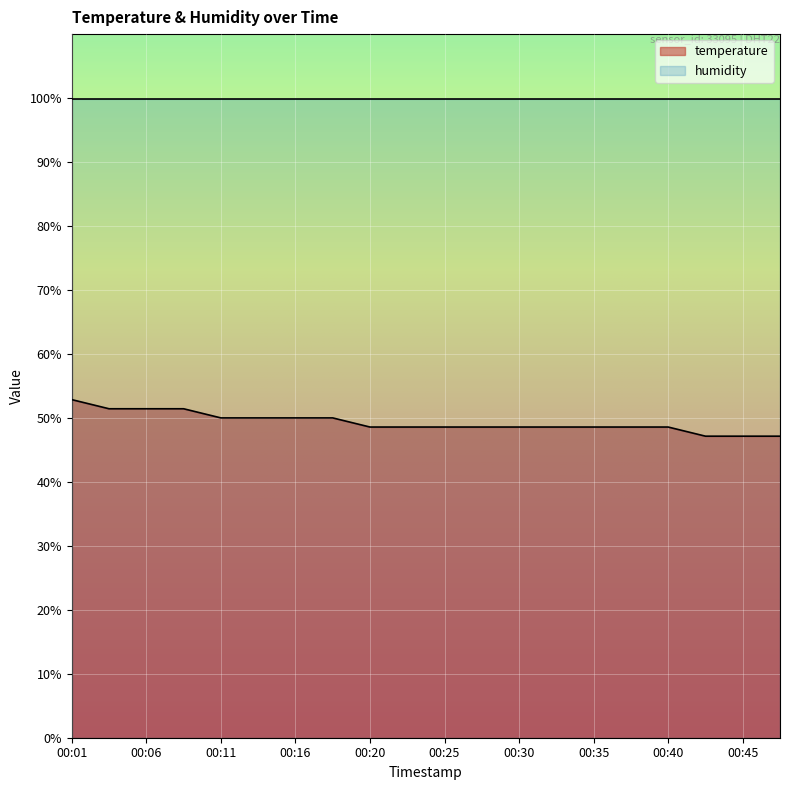

How many lines are shown in the chart?

2